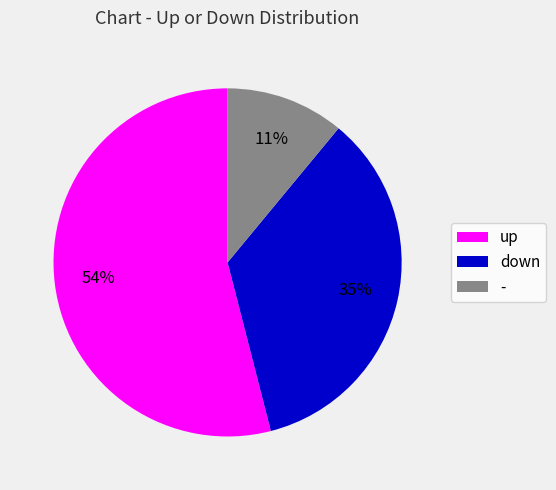

What is the ratio of the value at - to the value at down?

0.3